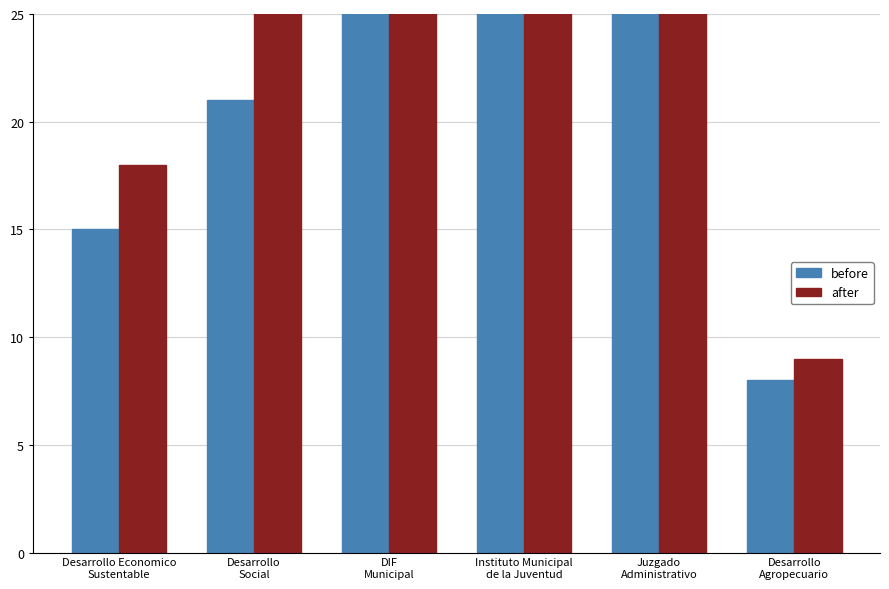

Rank the series by their average value, from lowest to highest.

before, after